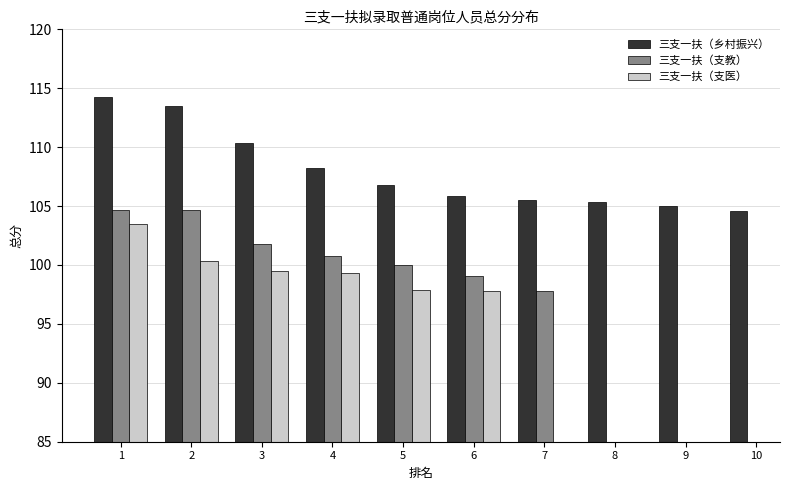

Which category has the lowest value in the 三支一扶（支教） series?

7